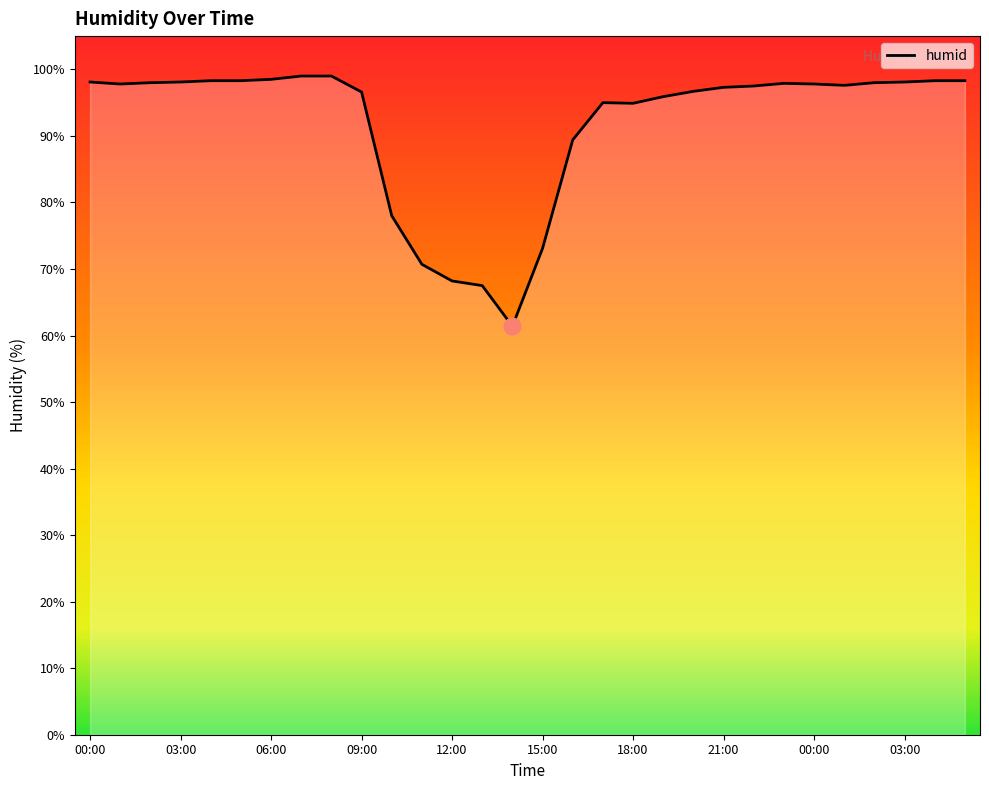

What is the smallest value displayed?

61.4